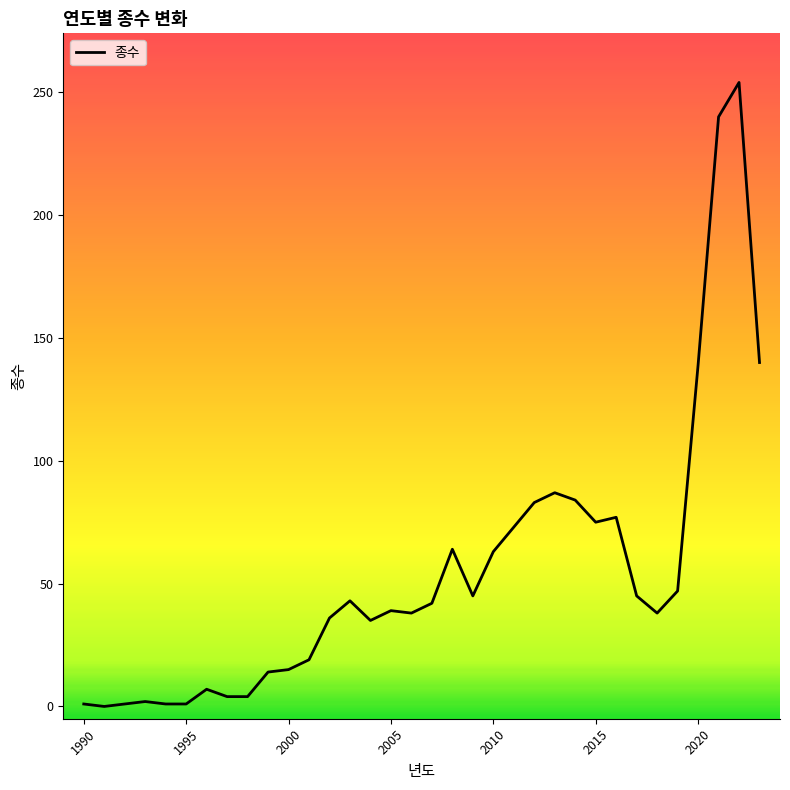

What is the greatest value displayed?

254